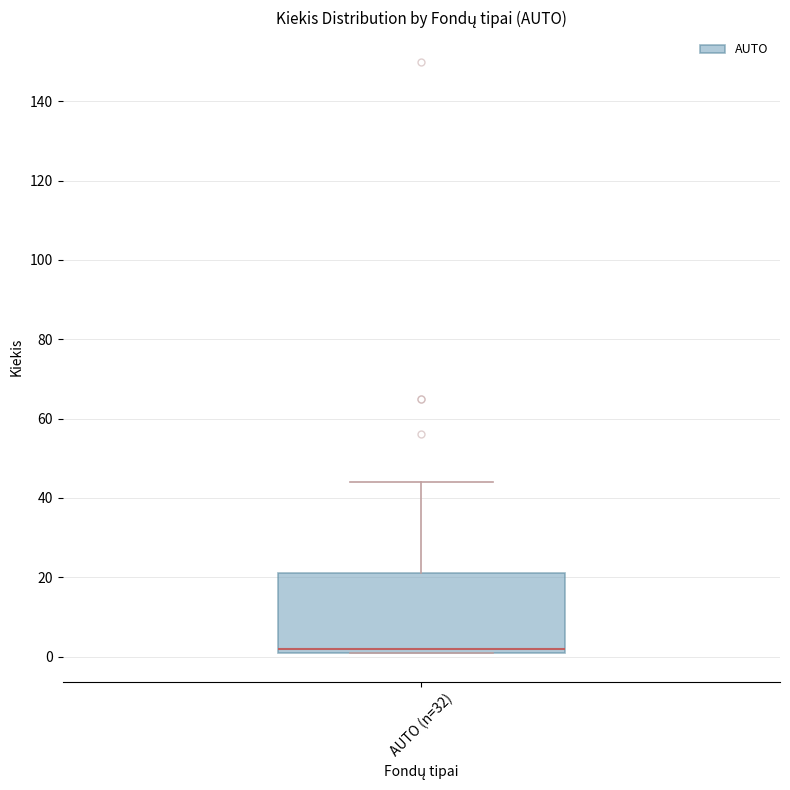

Read this box plot against the y-axis: the position of the median line, the range covered by the box, and the ends of both whiskers. The values are not printed on the chart, so give them approximately, as read against the axis.

median 2 (just above the box's lower edge), box 2 to 22, whiskers 2 to 44